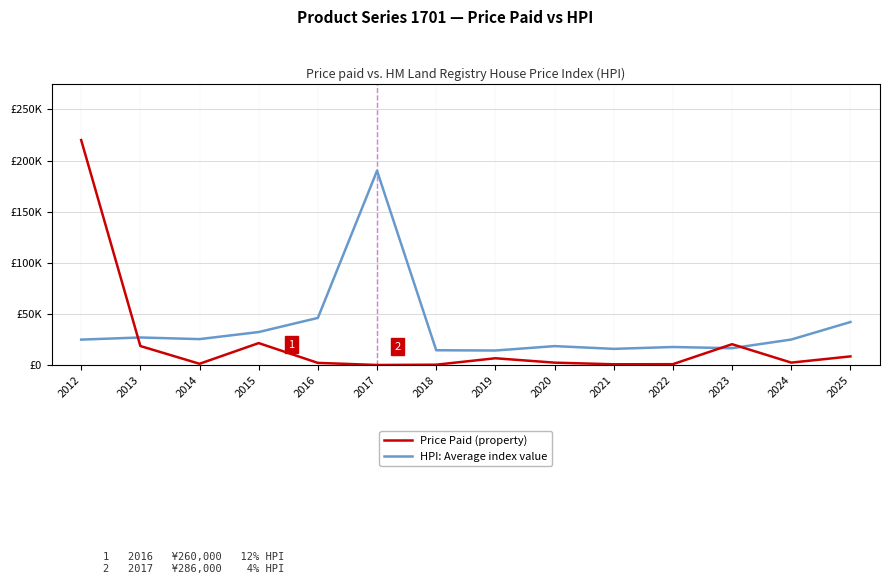

What are all the series names shown in the legend?

Price Paid (property), HPI: Average index value